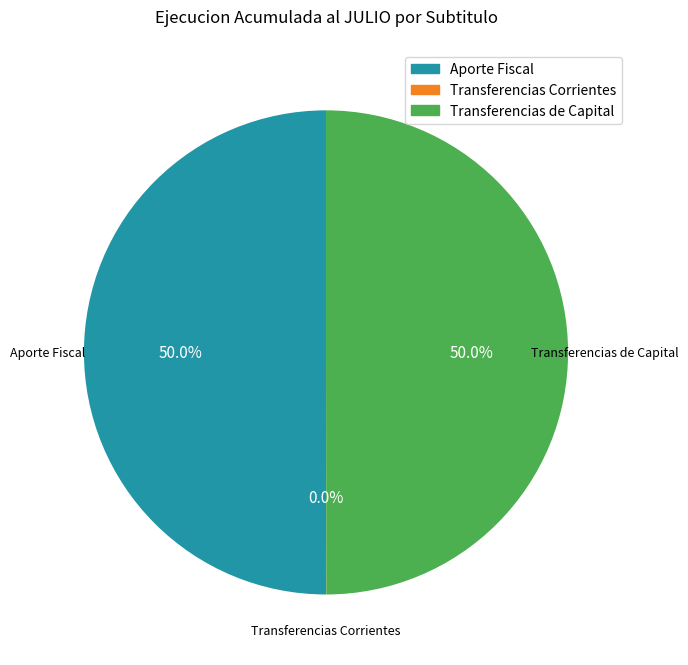

How much of the chart is everything except Aporte Fiscal?

50.0%